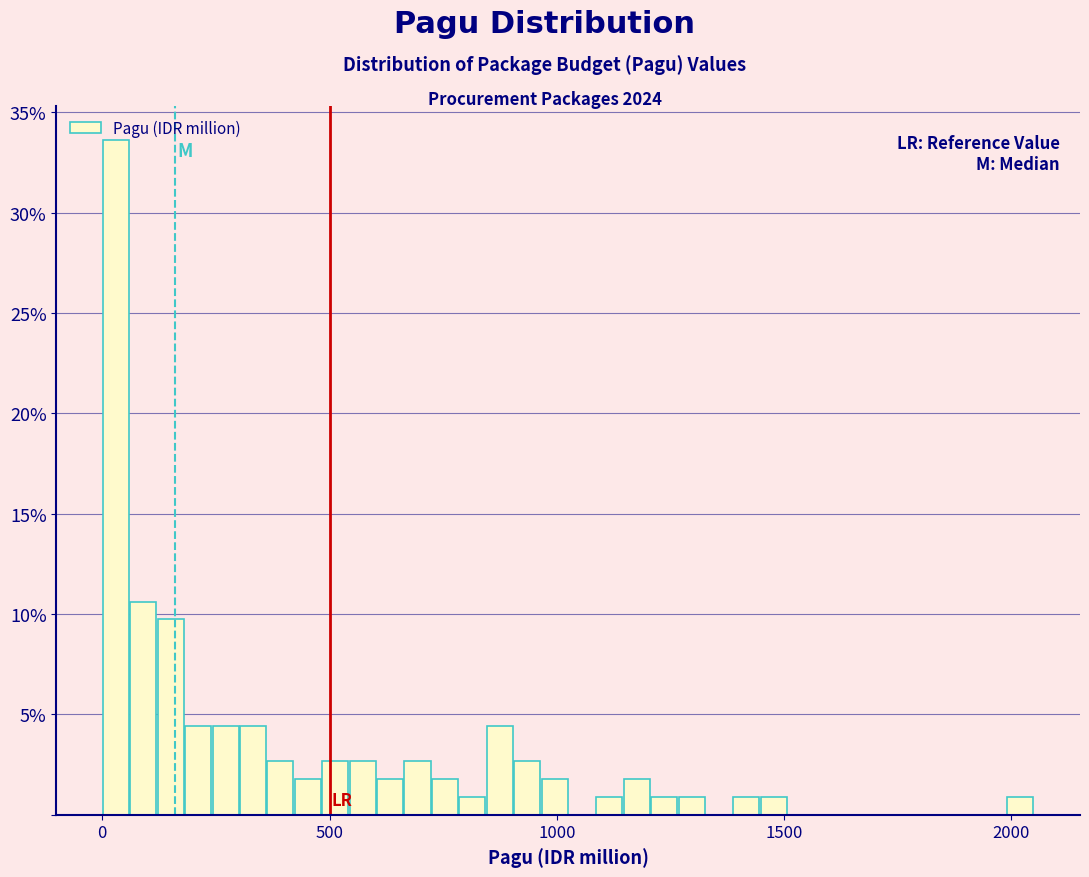

Around what value on the x-axis is the tallest bar? Give the approximate position of its centre, as read against the axis.

50